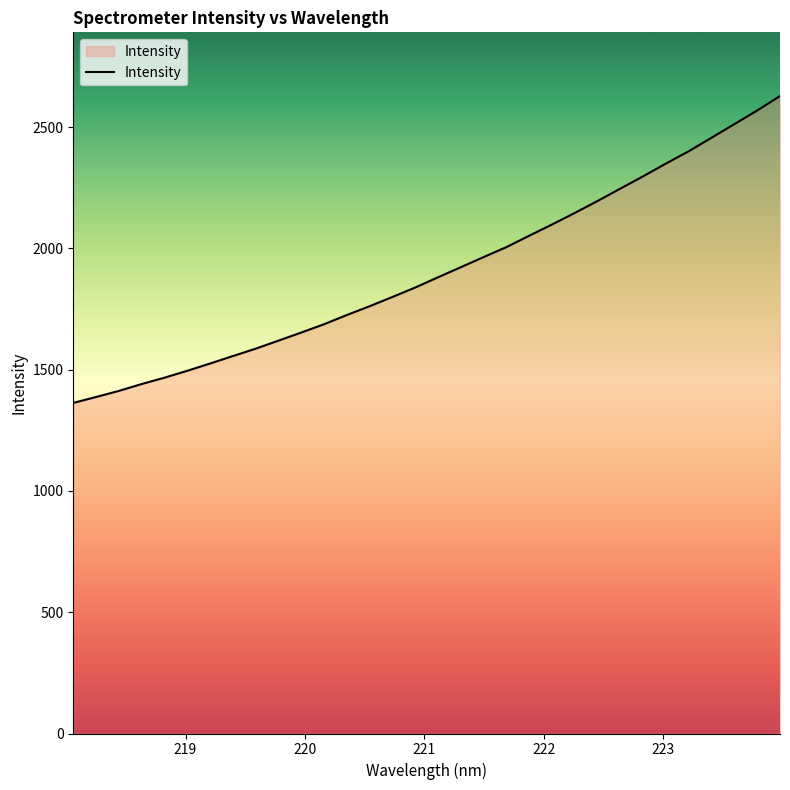

What is the smallest value displayed?

1362.8